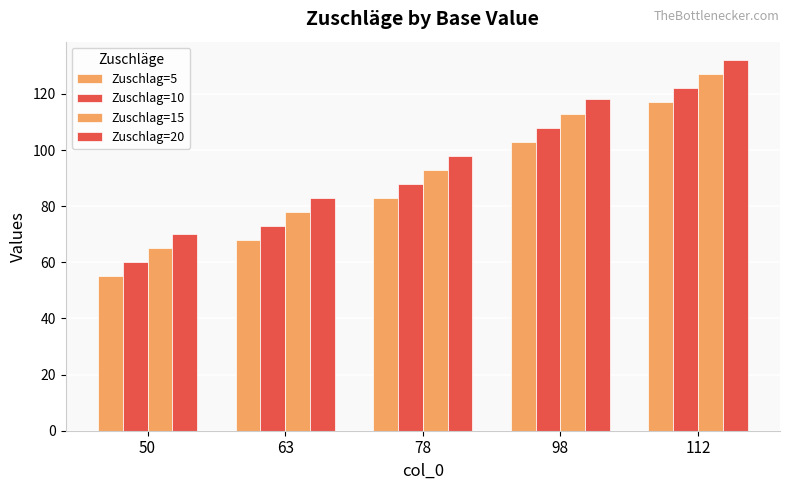

Rank the series at 78 from lowest to highest value.

Zuschlag=5, Zuschlag=10, Zuschlag=15, Zuschlag=20